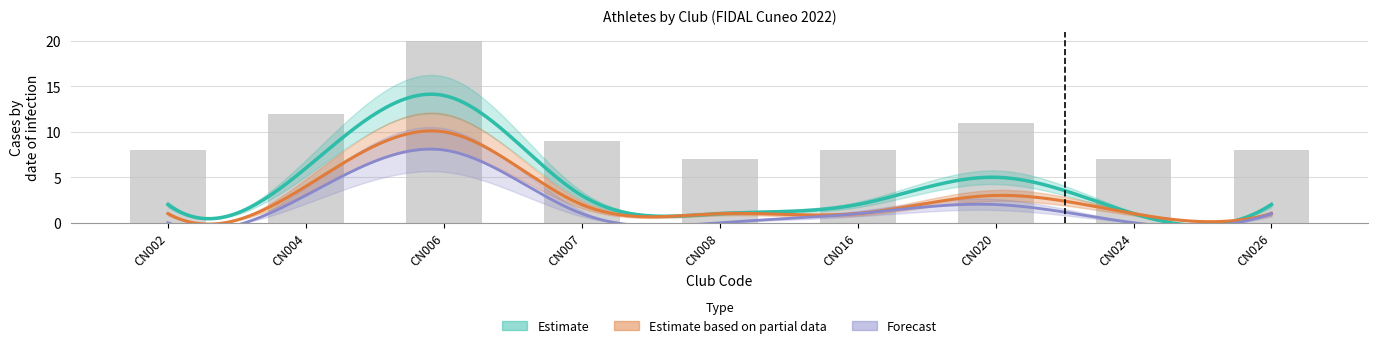

At which label does Forecast reach its minimum?

CN002